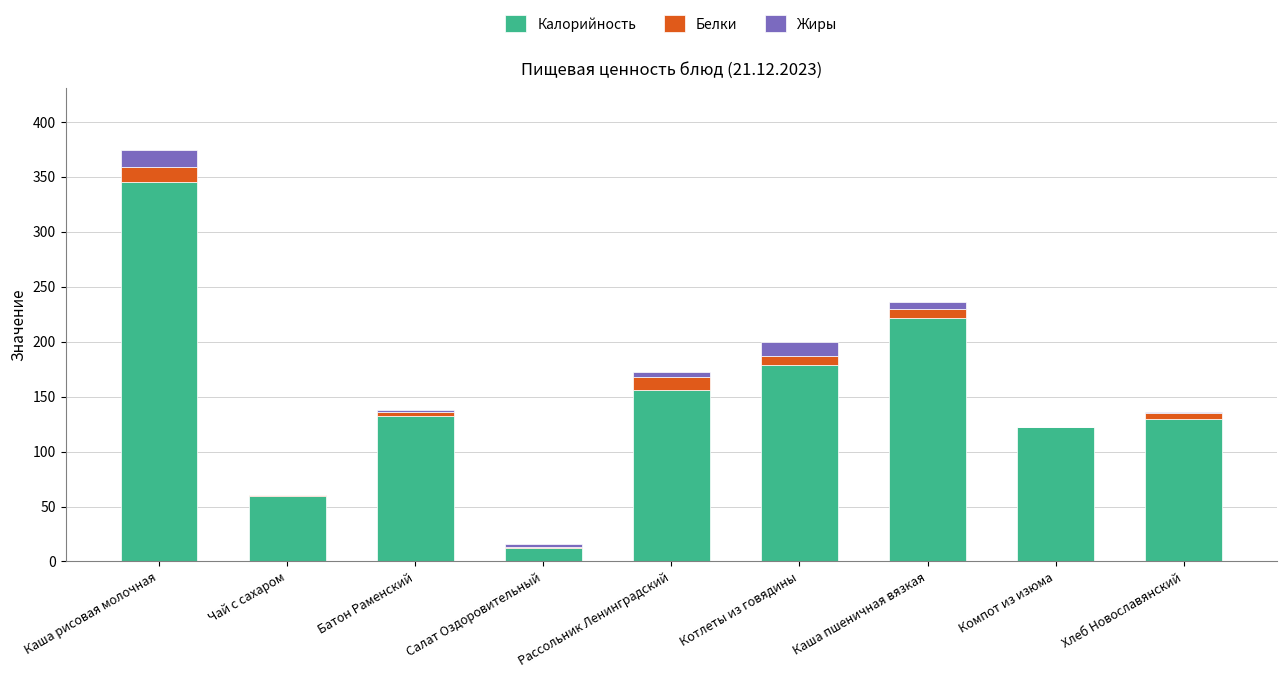

What is the sum of all Калорийность values?

1358.0